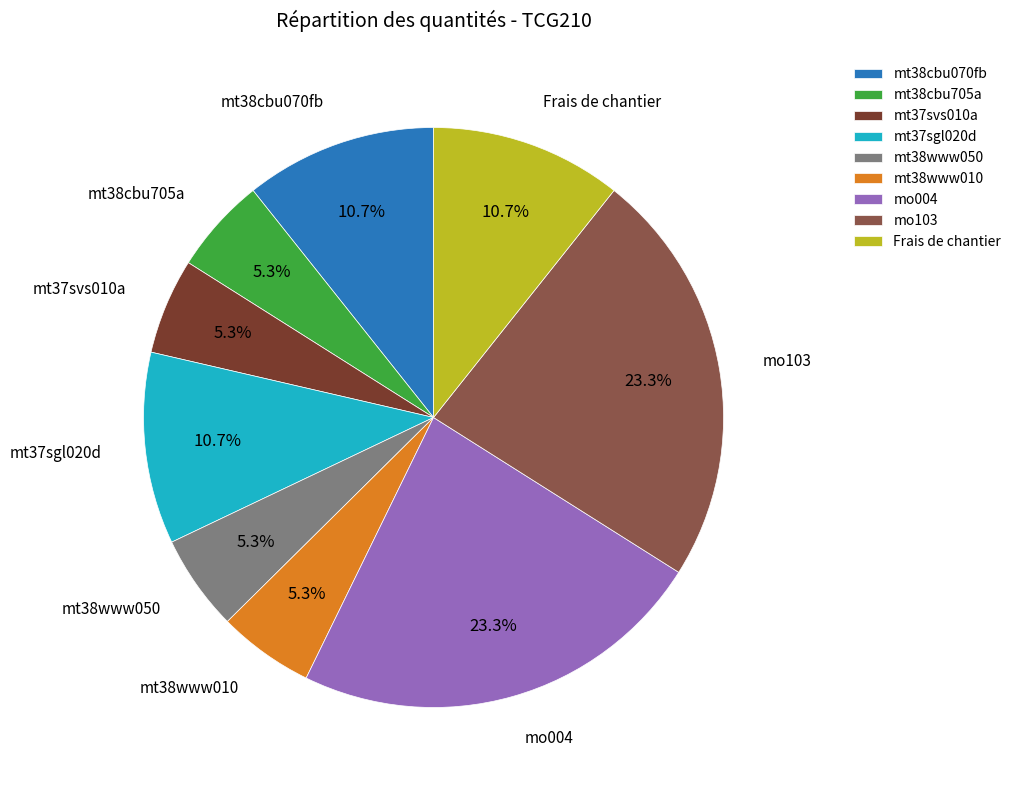

What is the total percentage of mo004 and mt38www050?

28.6%